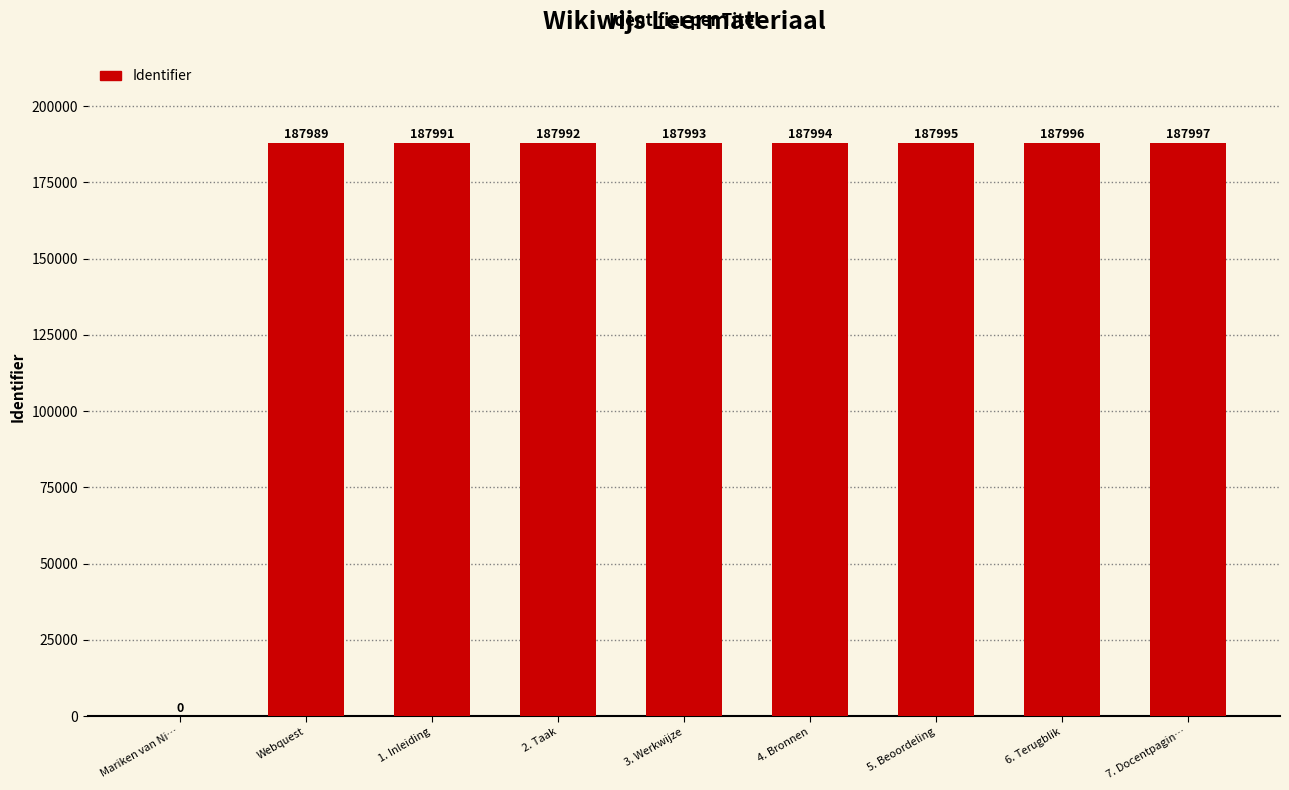

At which category does the chart reach its peak across all series?

7. Docentpagin…